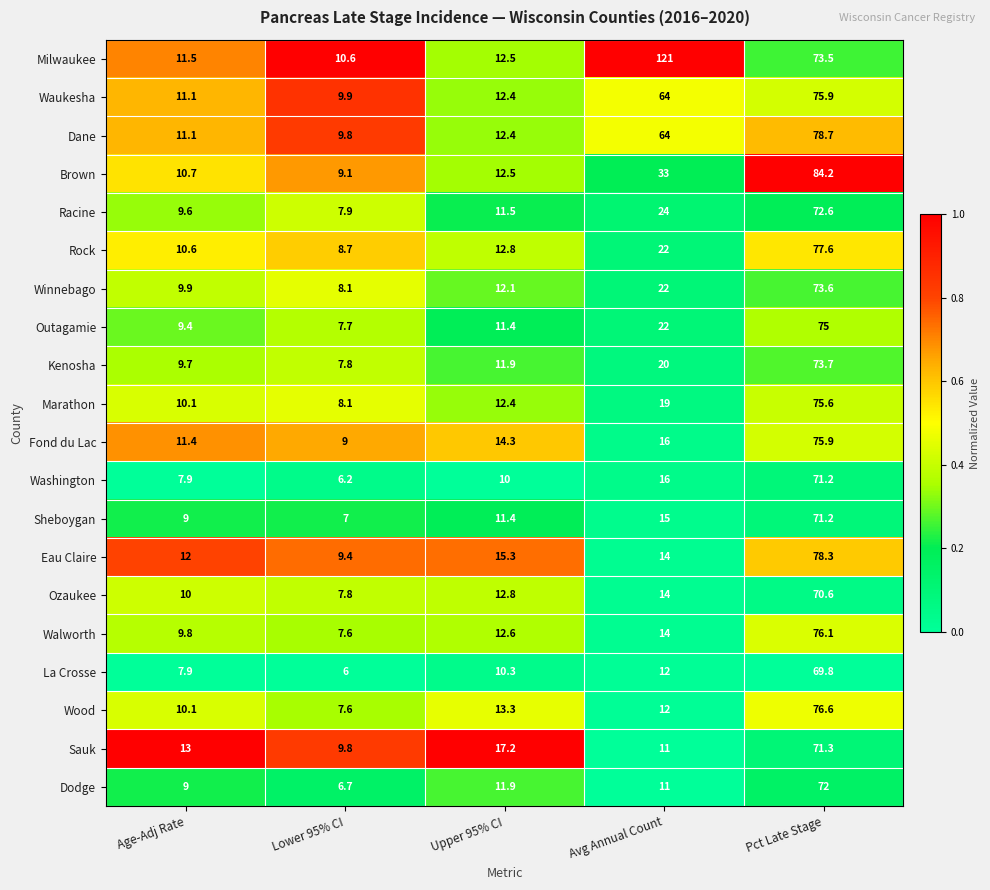

Which series has the widest spread of values?

Milwaukee